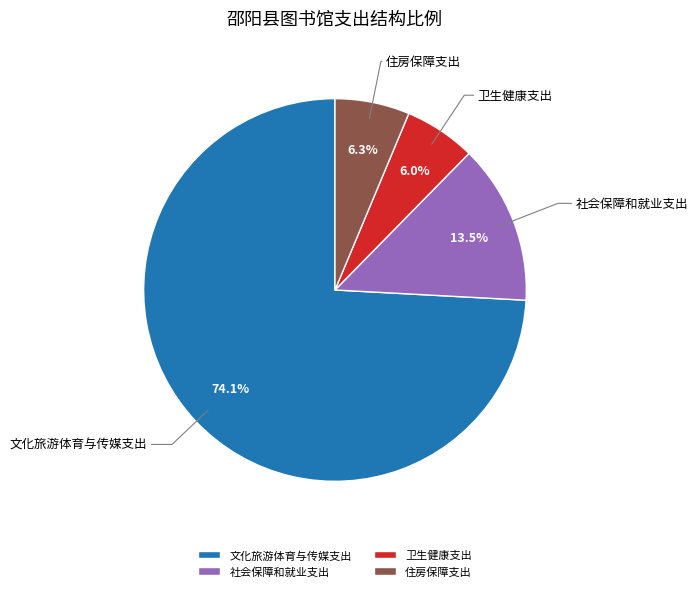

What is the largest slice in the pie chart?

文化旅游体育与传媒支出